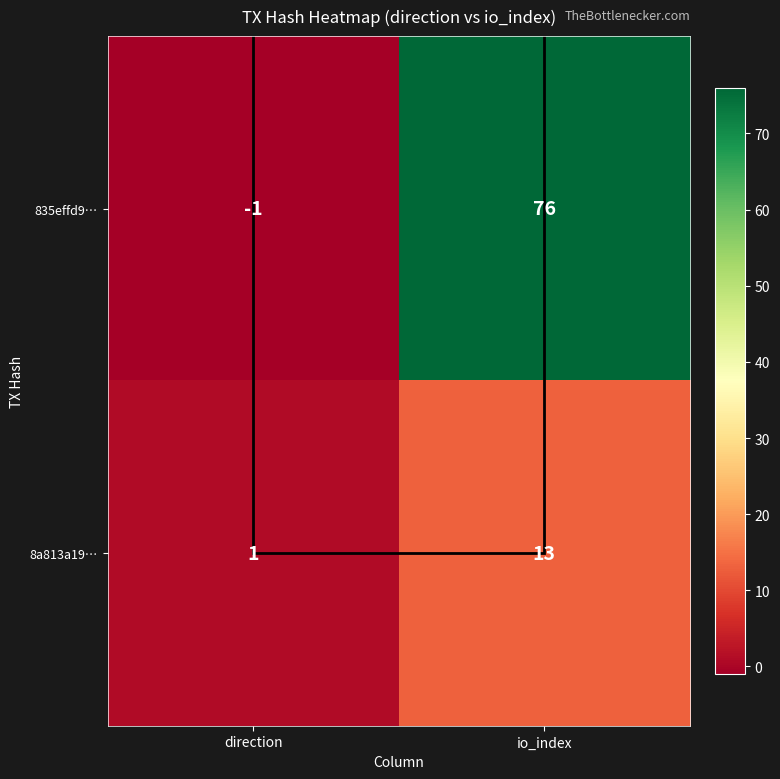

What is the sum of the 8a813a19… values at direction and io_index?

14